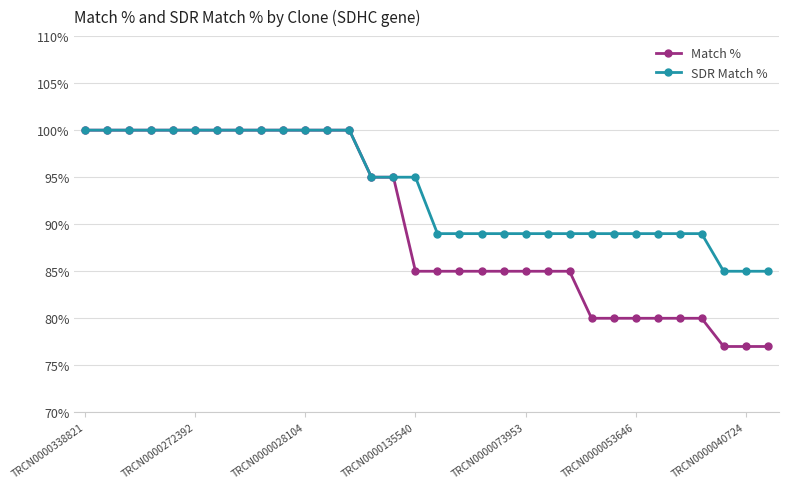

What is the sum of all SDR Match % values?

2997